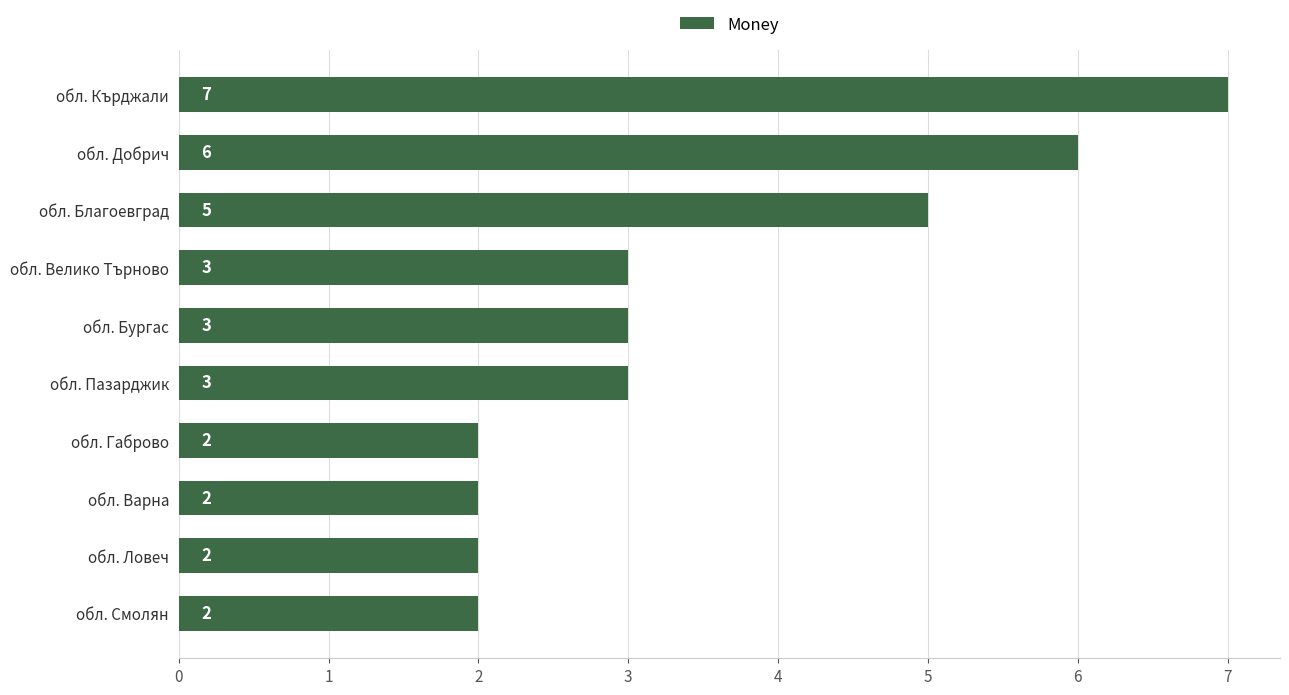

True or false: the data shows 2 at обл. Варна.

True